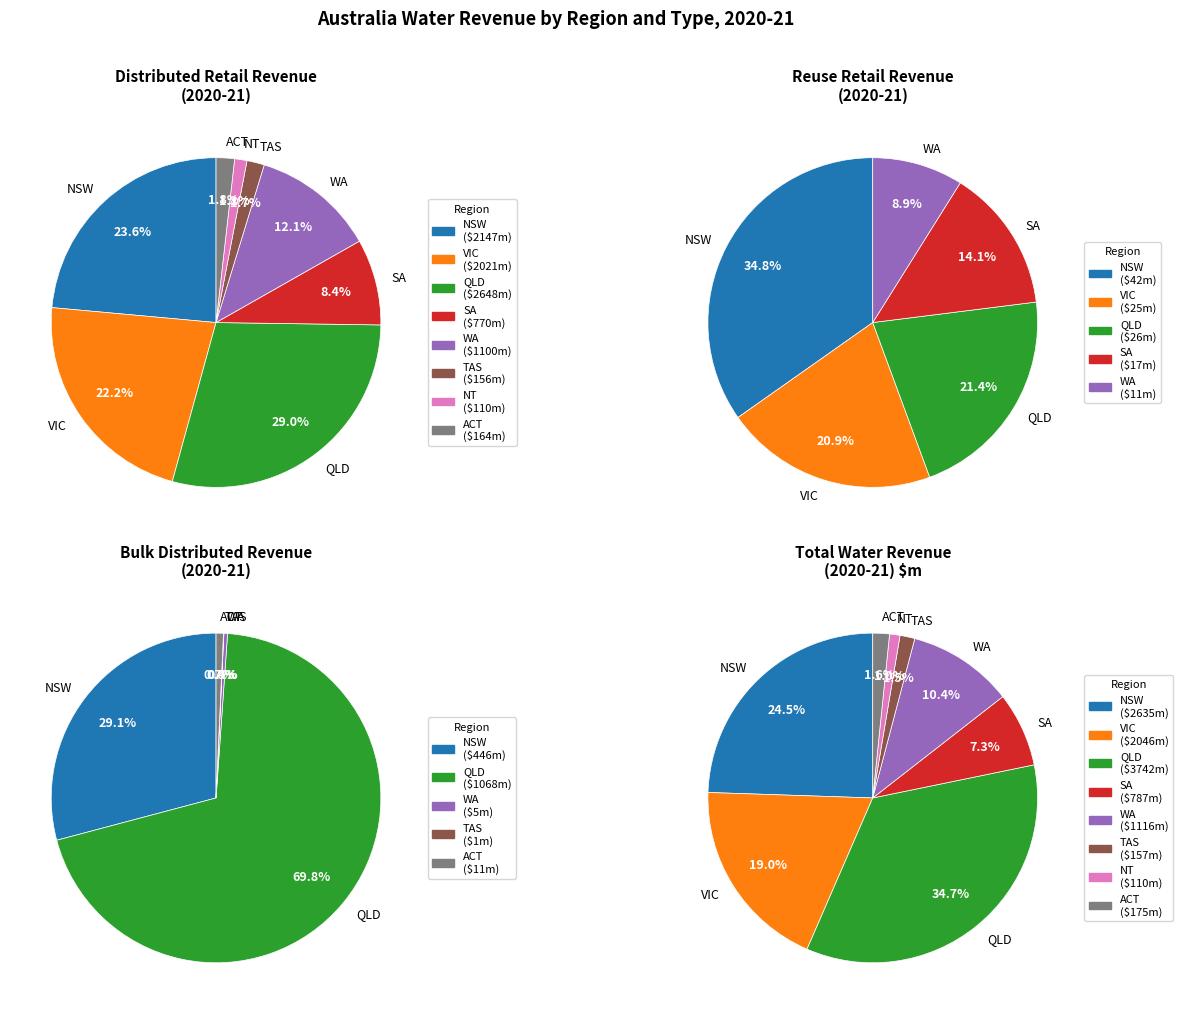

Does Western Australia represent more than half of the total?

No